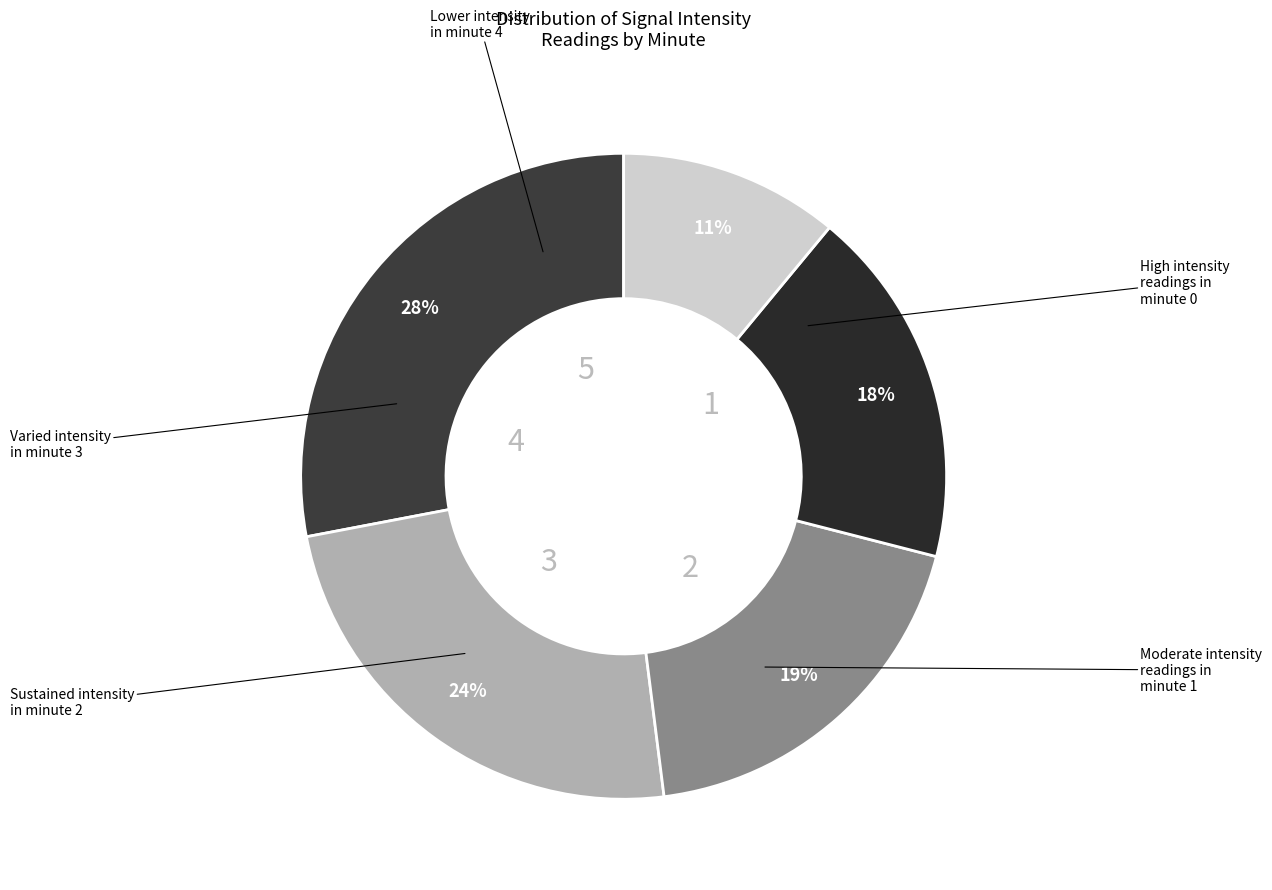

To the nearest percent, what is the difference between the largest and smallest slice percentages?

17%